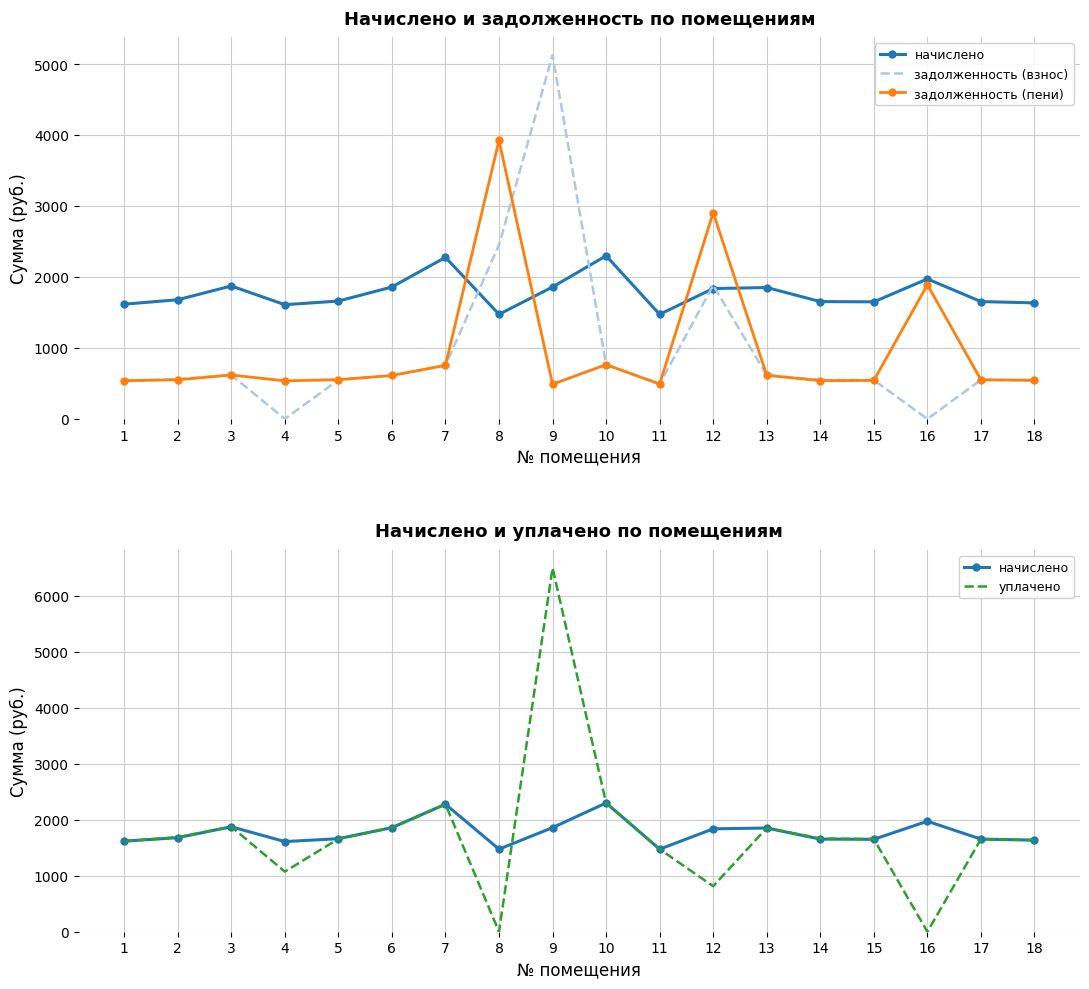

Is it true that задолженность (взнос) equals 0.0 at 16?

True